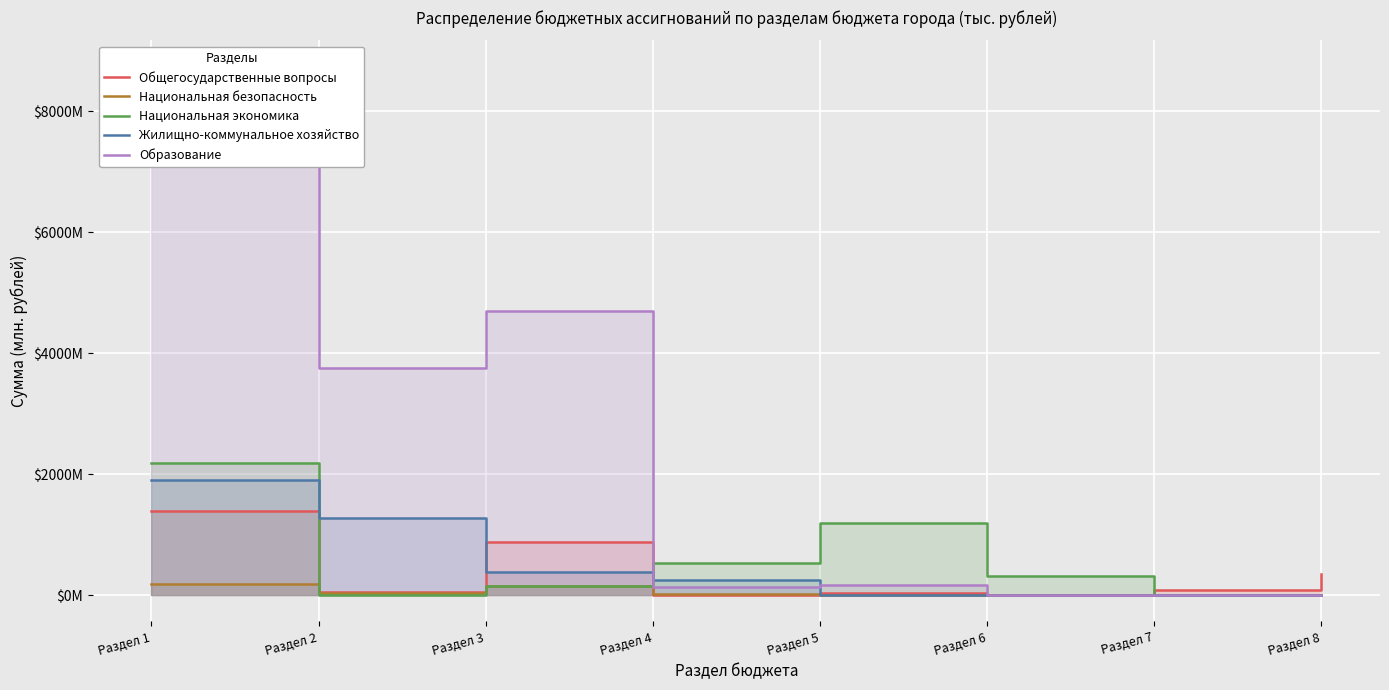

Is it true that Образование equals 5731.3 at Раздел 1?

False